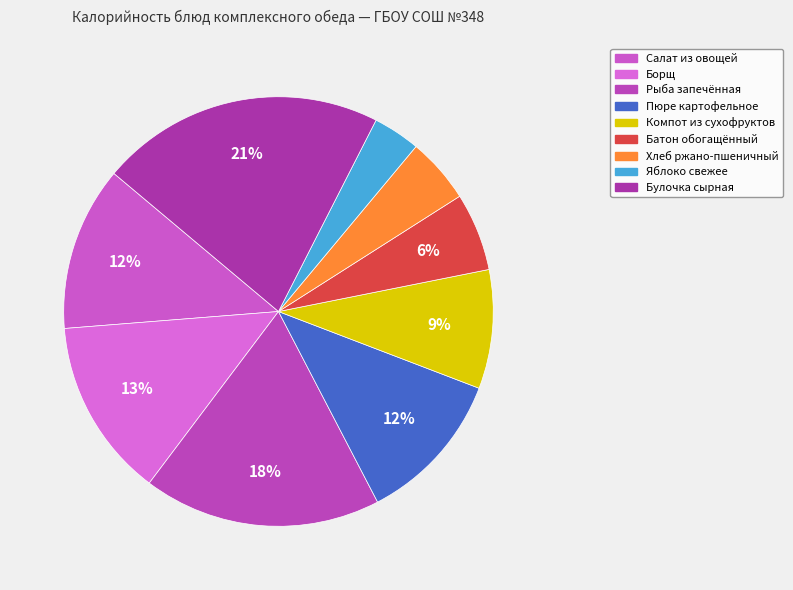

Does any single category account for the majority?

No